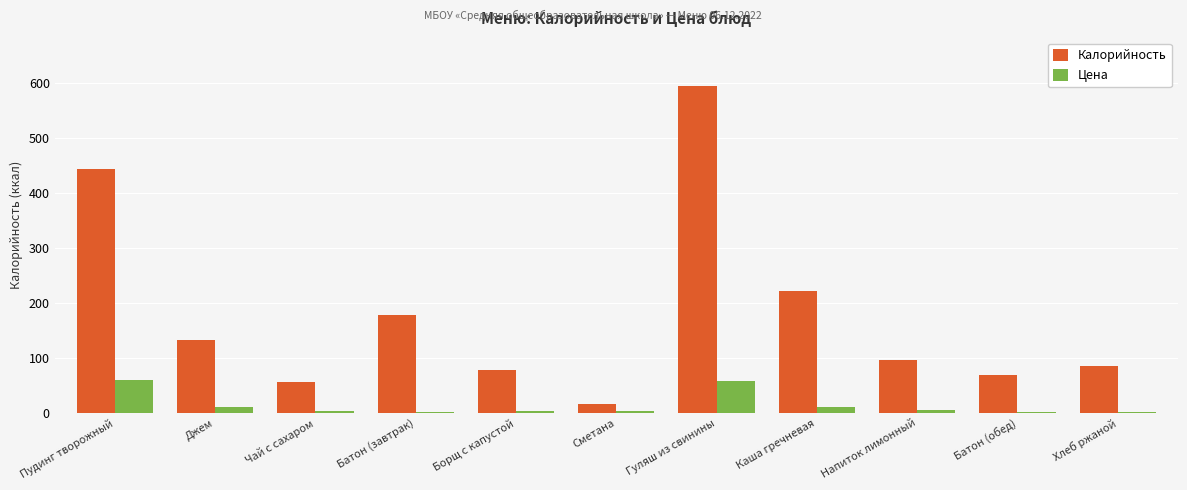

Which category has the highest value across all series?

Гуляш из свинины